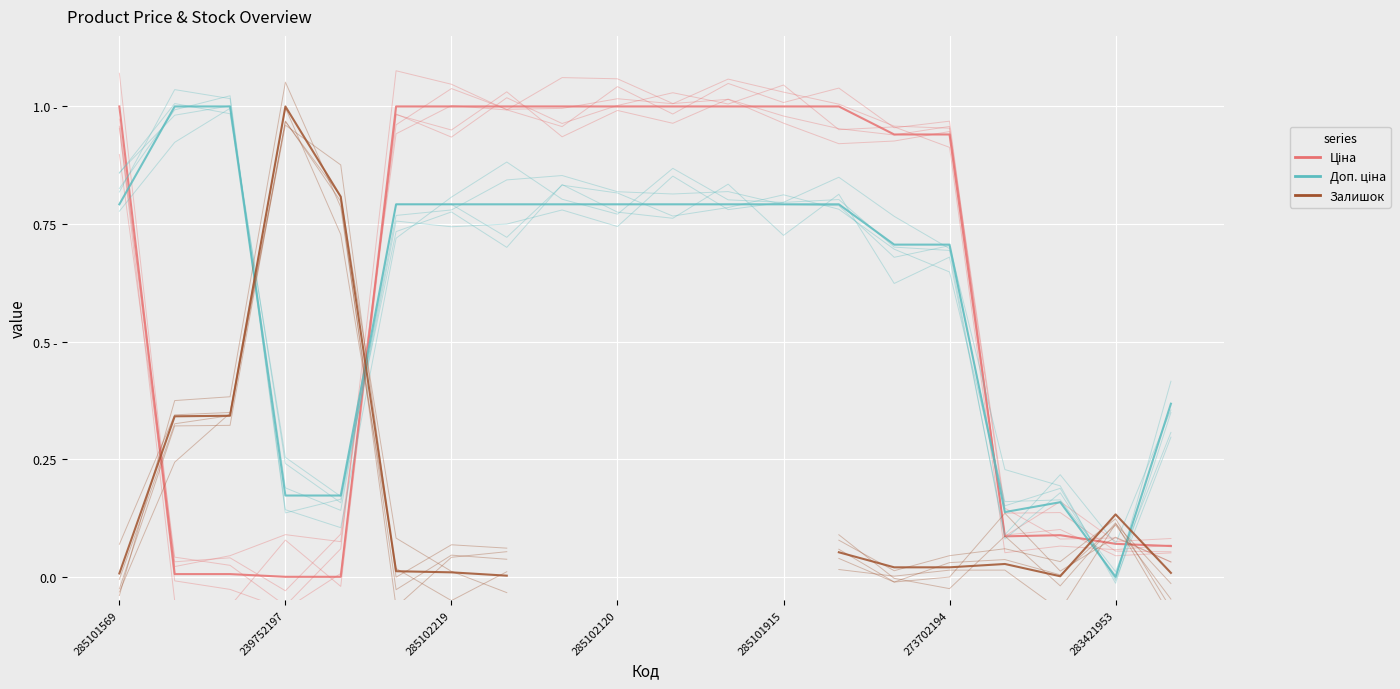

Is the value of Доп. ціна at 273702194 greater than the value of Залишок at 16?

Yes